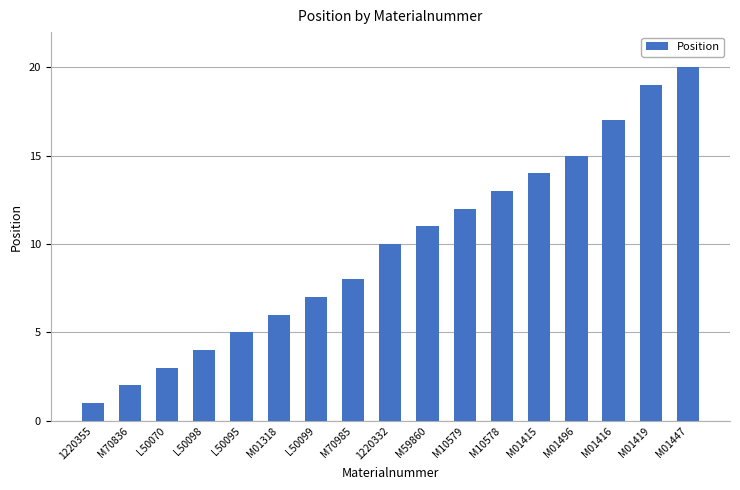

What is the change in value from M10579 to M01416?

+5